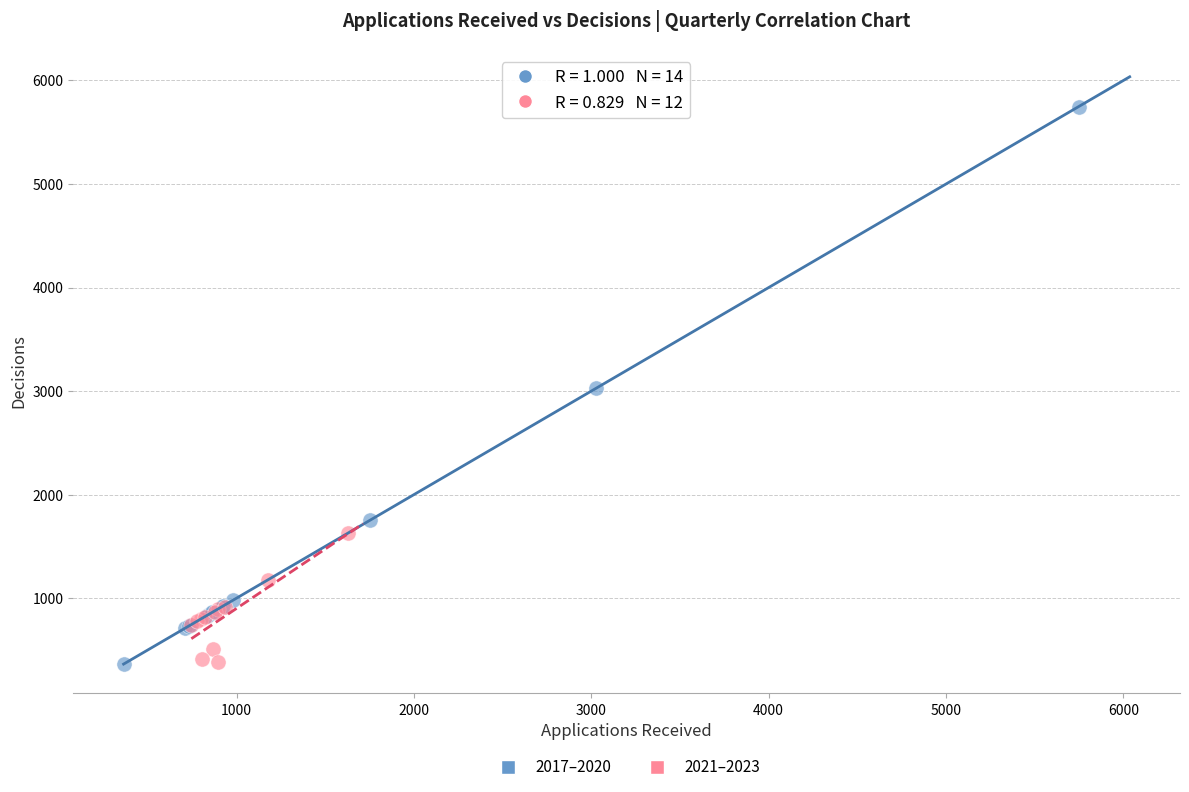

Which series has the widest spread of Y values?

2017–2020